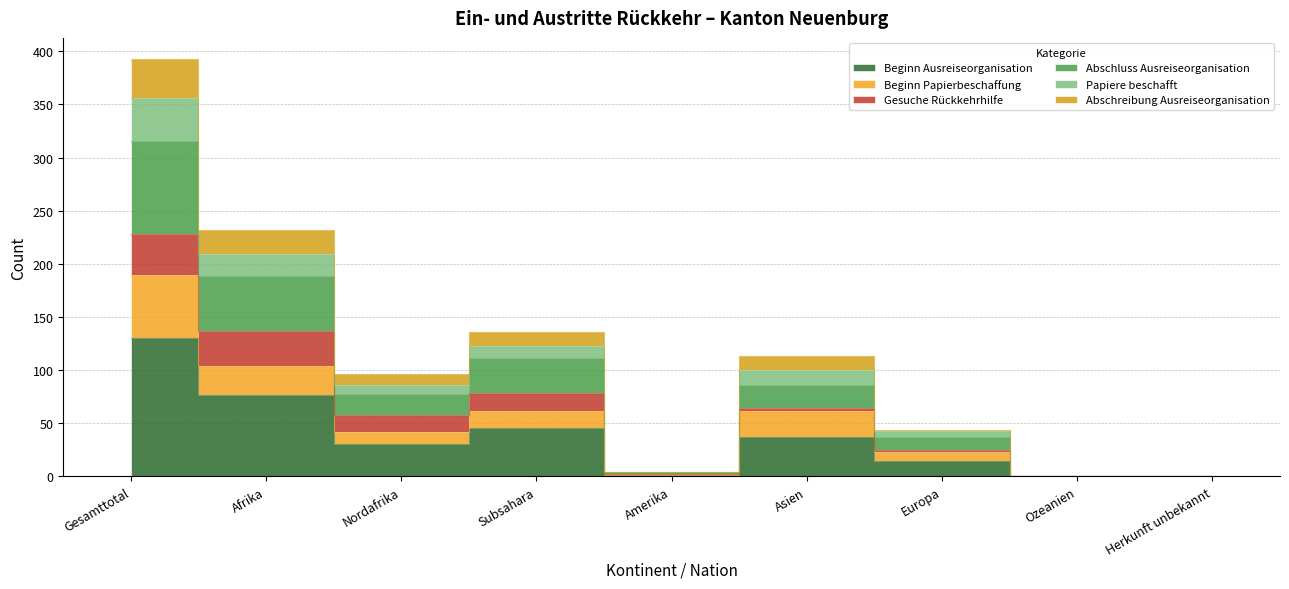

Is the value of Beginn Papierbeschaffung at Nordafrika greater than the value of Beginn Ausreiseorganisation at Asien?

Yes